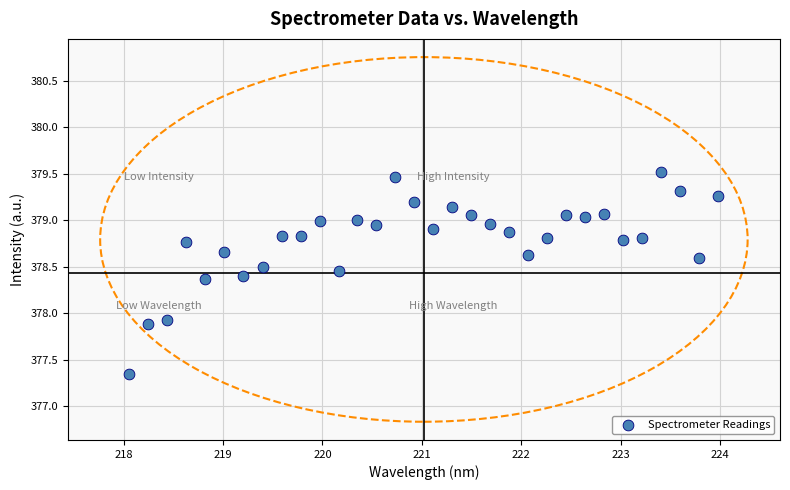

What is the range of Y values (max minus min)?

2.2